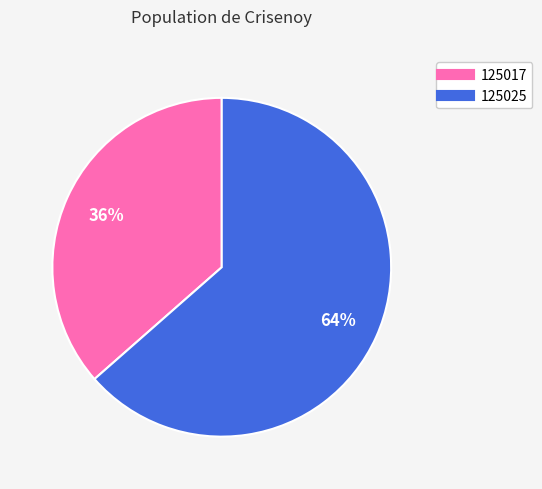

Does any single category account for the majority?

Yes